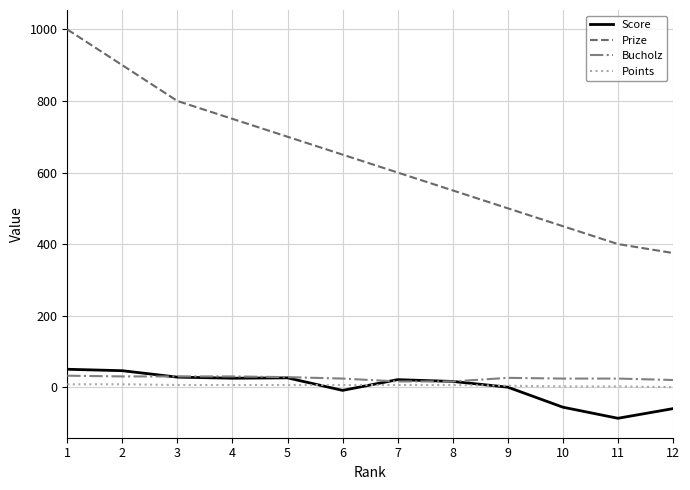

True or false: Prize has a value of 302 at 8.

False